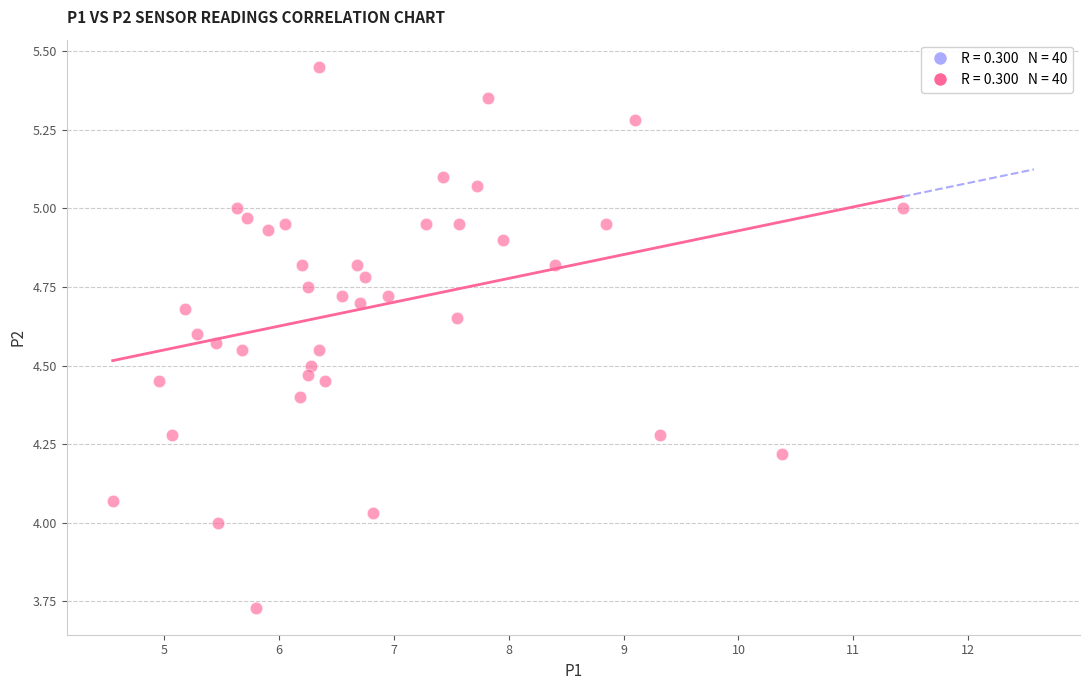

What is the range of X values (max minus min)?

6.9